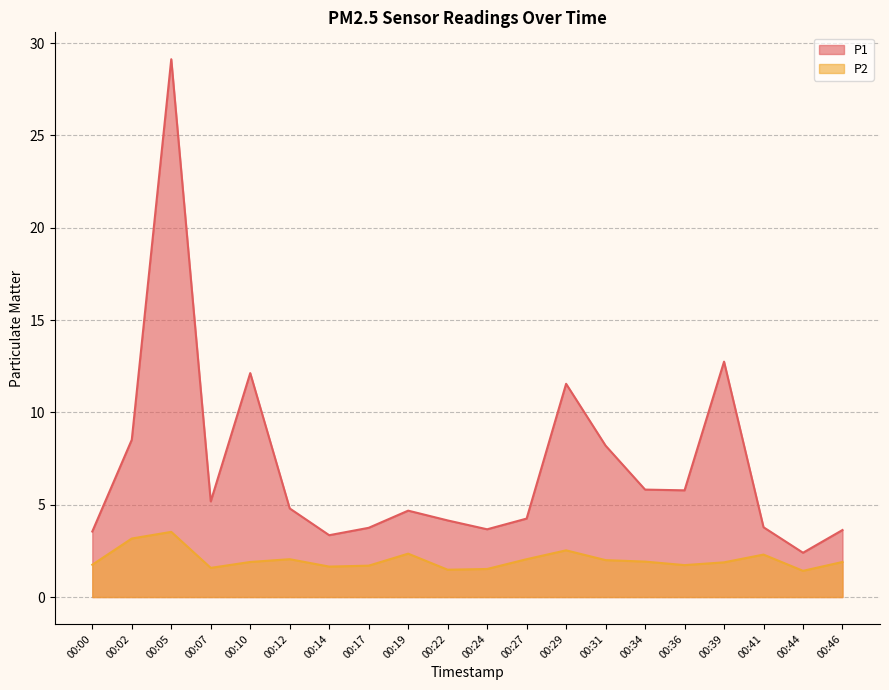

What value does the P1 series have at 00:34?

5.8